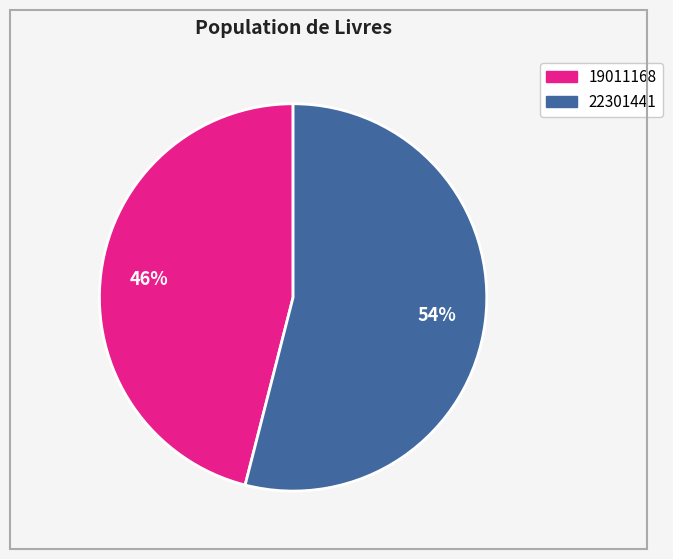

Which slice represents more than half of the pie?

22301441